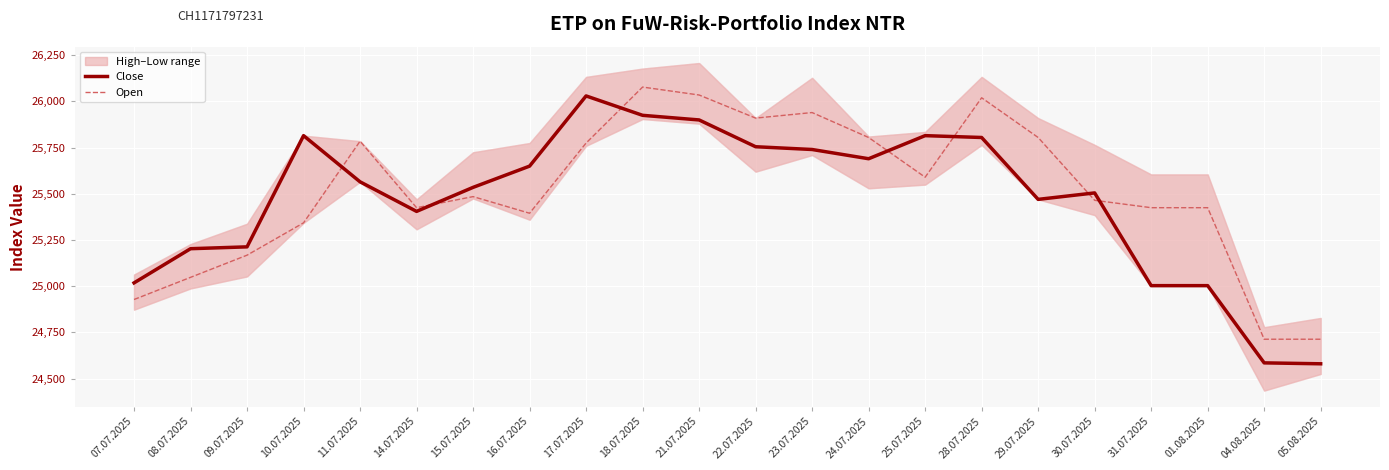

What is the value of the Open point at the 22nd from the left?

24713